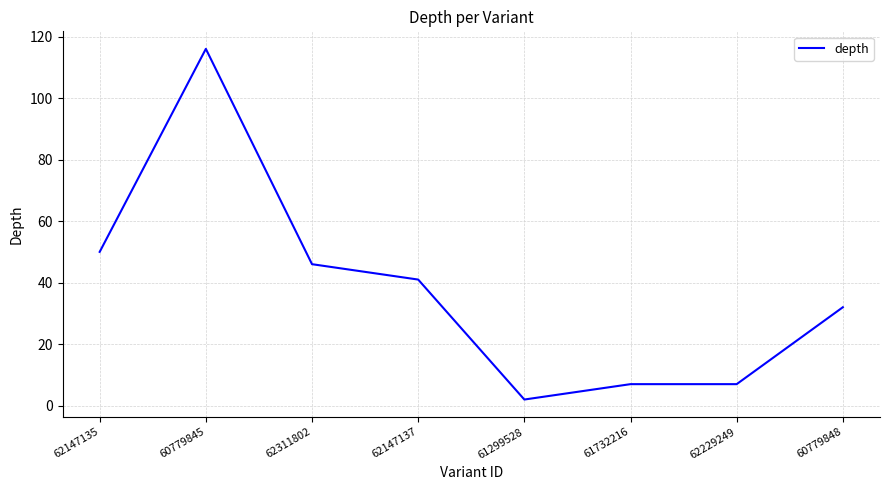

What is the average value?

38